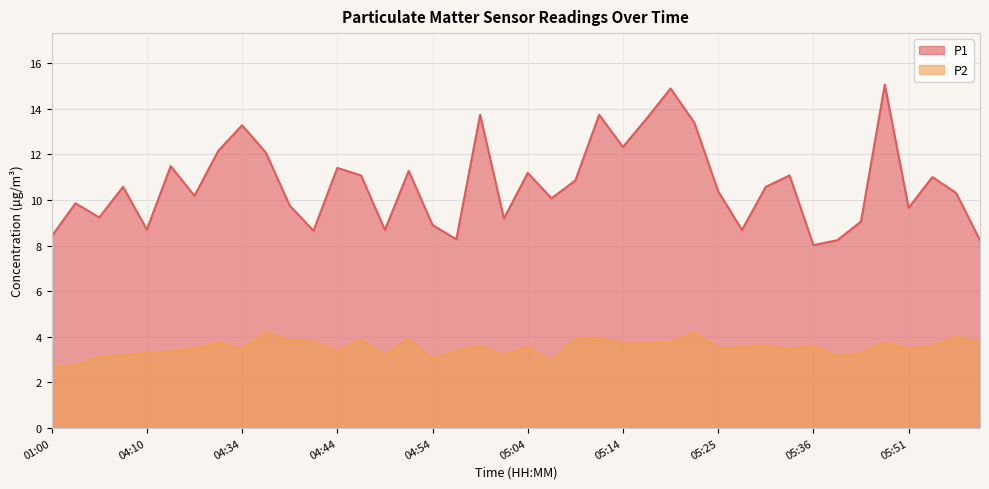

What is the lowest value of the P2 series?

2.6